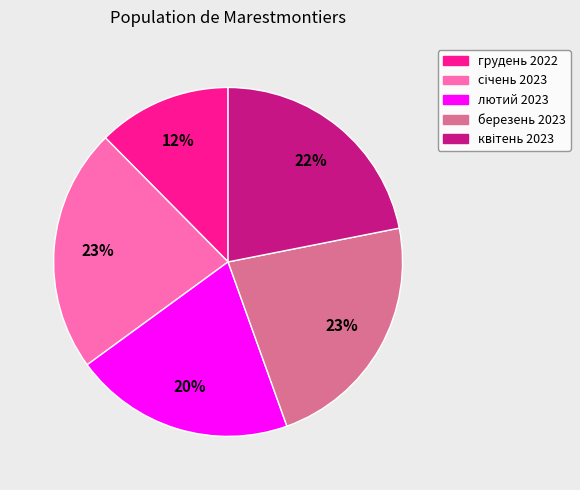

To the nearest percent, what is the average slice percentage?

20%